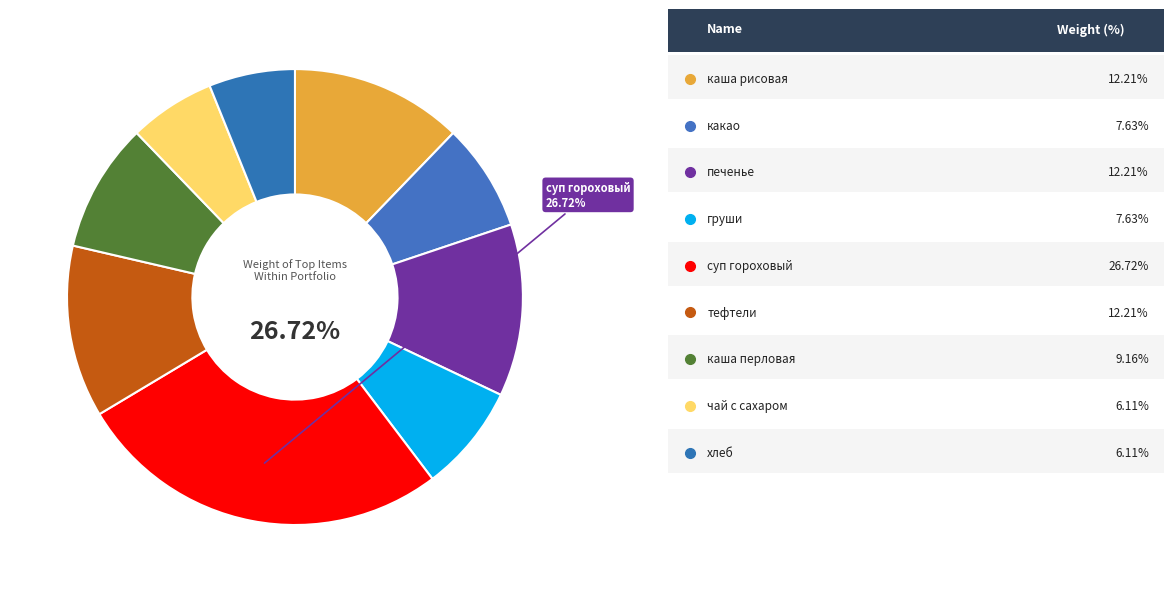

How many slices are in this pie chart?

9